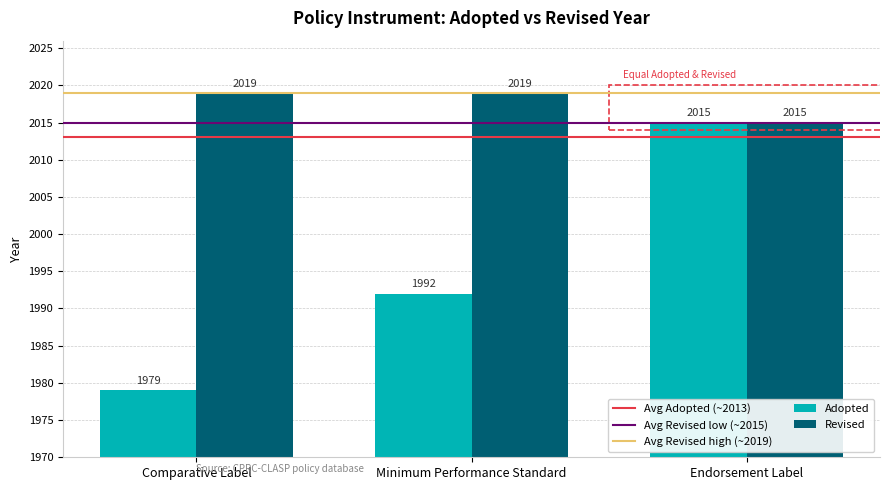

List the labels in order of Adopted value, largest first.

Endorsement Label, Minimum Performance Standard, Comparative Label